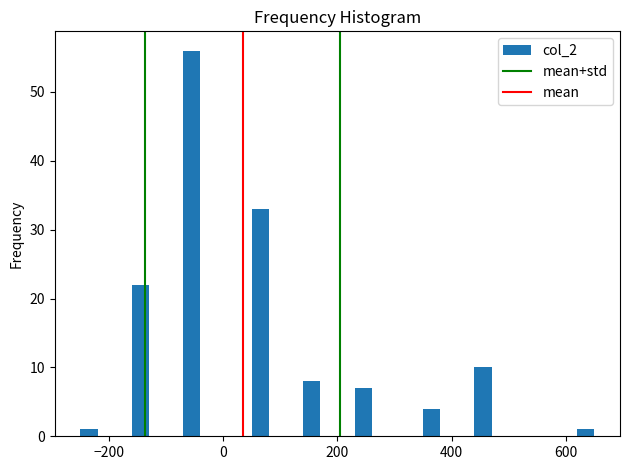

Read against the x-axis, roughly where is the centre of the tallest bar?

-60